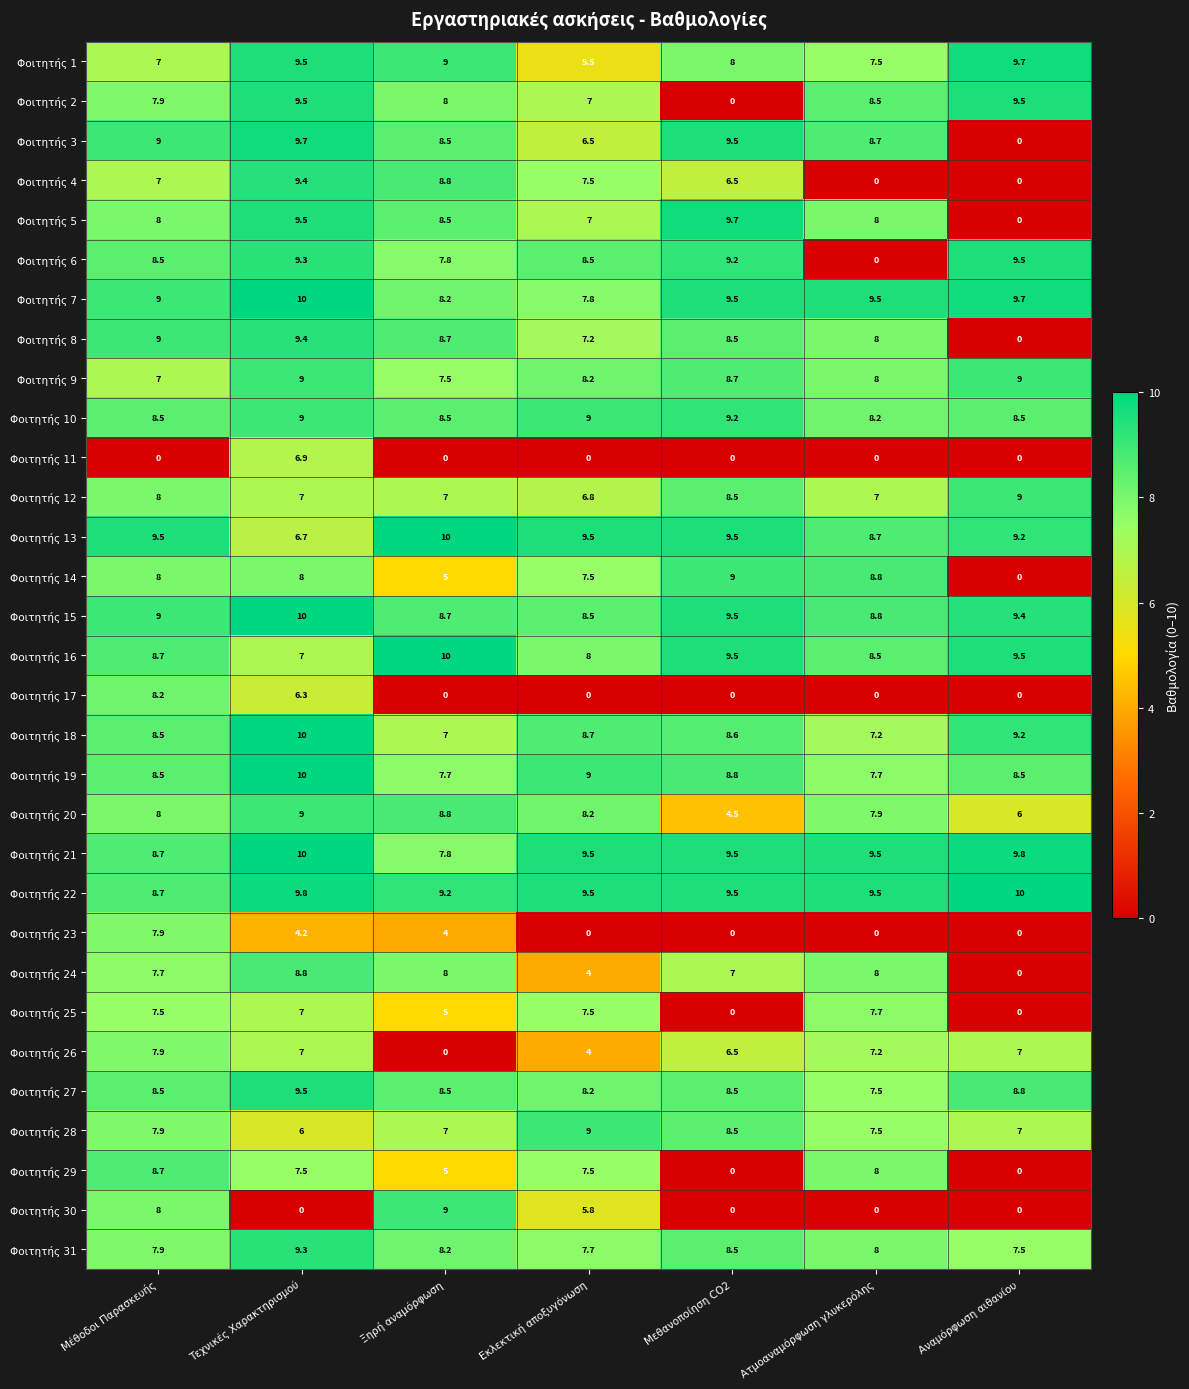

At how many categories does at least one series exceed 3?

7